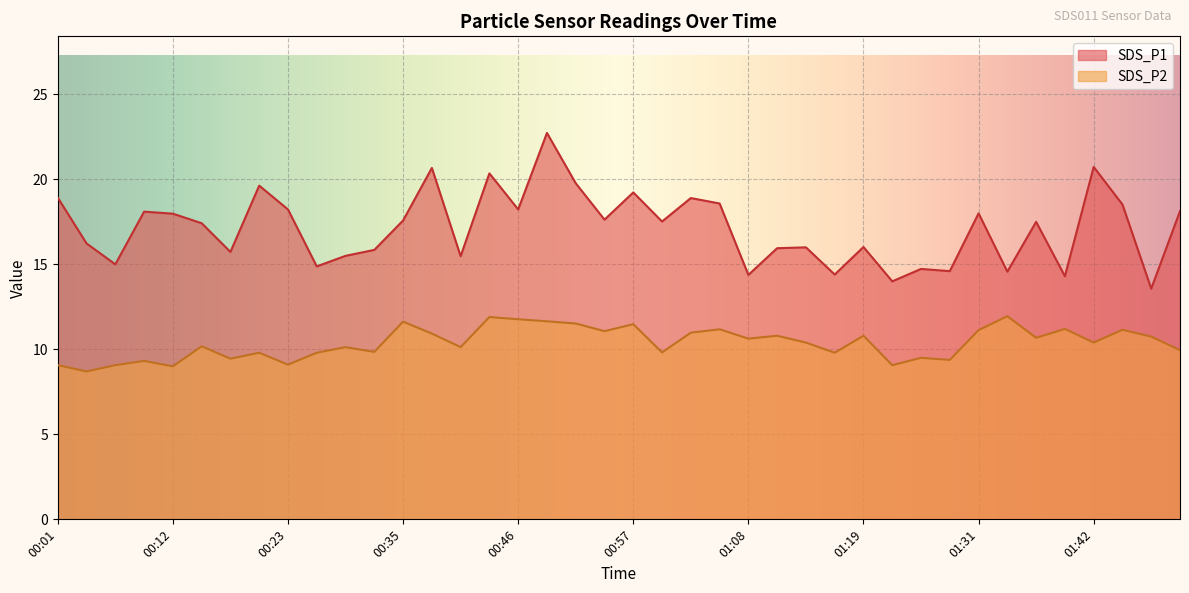

The SDS_P2 series shows 19.7 at 01:31. True or false?

False